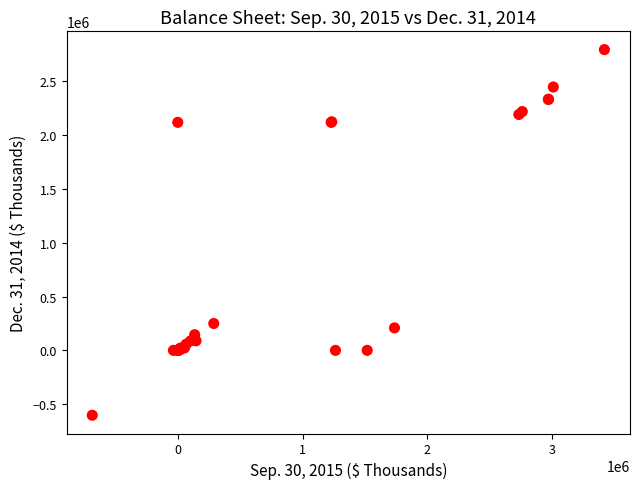

What Y value in the scatter plot is closest to 1095620?

249504